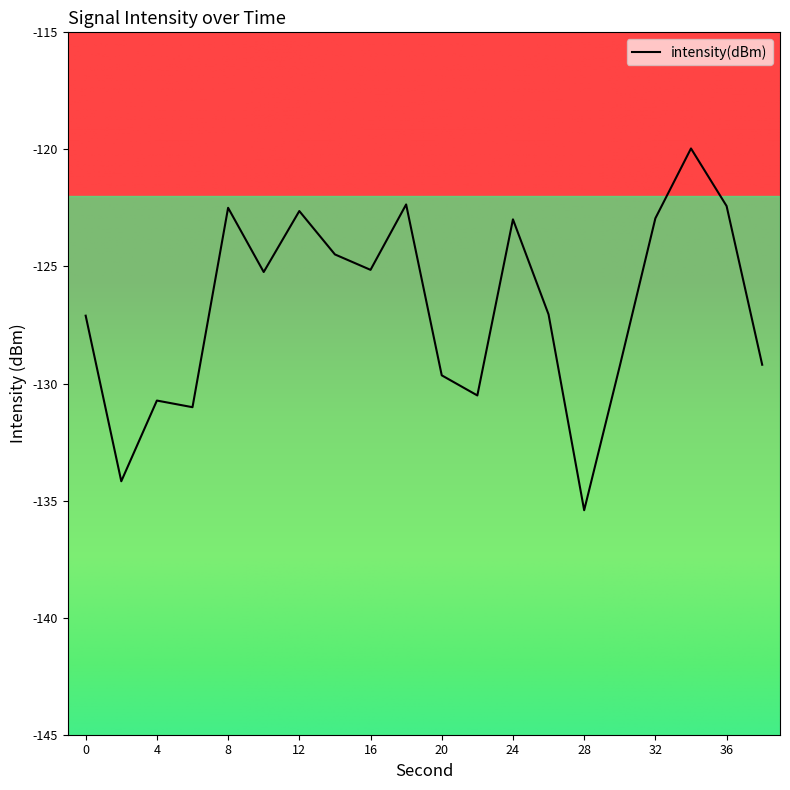

What is the difference between the maximum and minimum values?

15.5